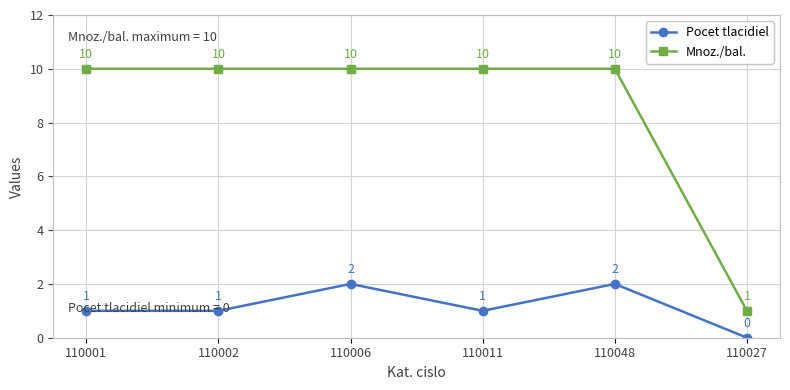

What is the spread (max minus min) of values at 110027?

1